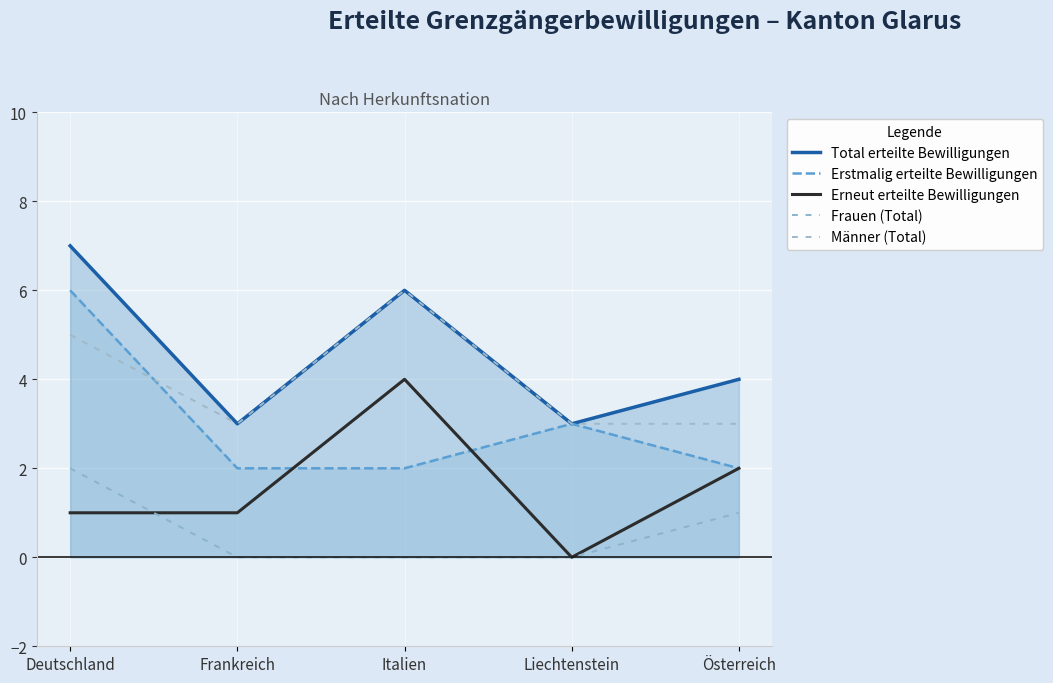

Where is Männer (Total) nearest to the value 4?

Deutschland